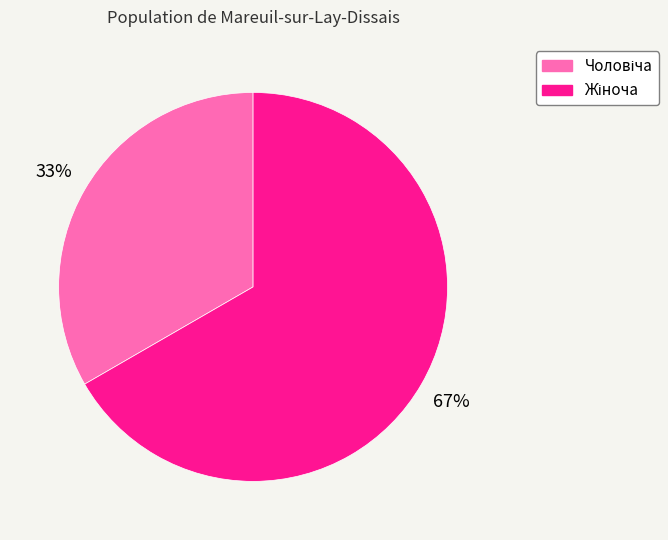

To the nearest percent, what is the average slice percentage?

50%